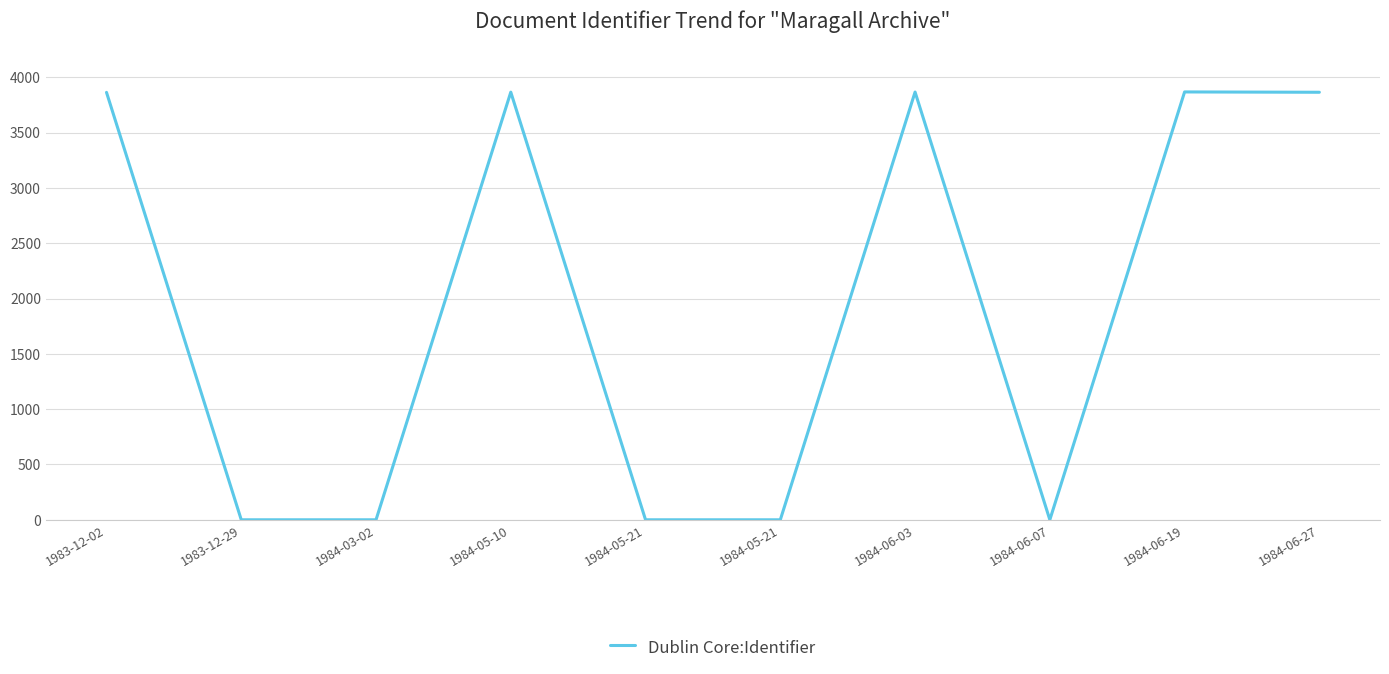

Is this an area chart (filled region under the line)?

No